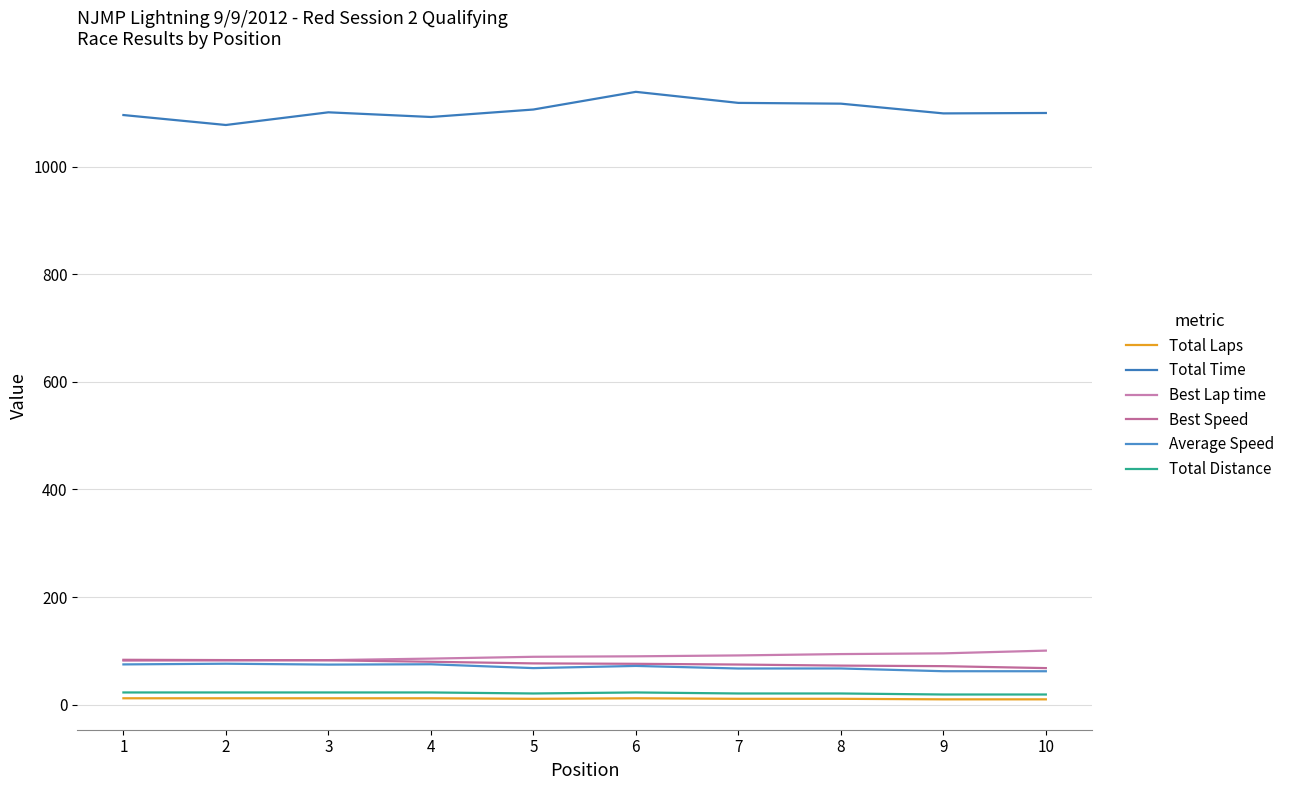

What is the minimum value shown in the chart?

10.0